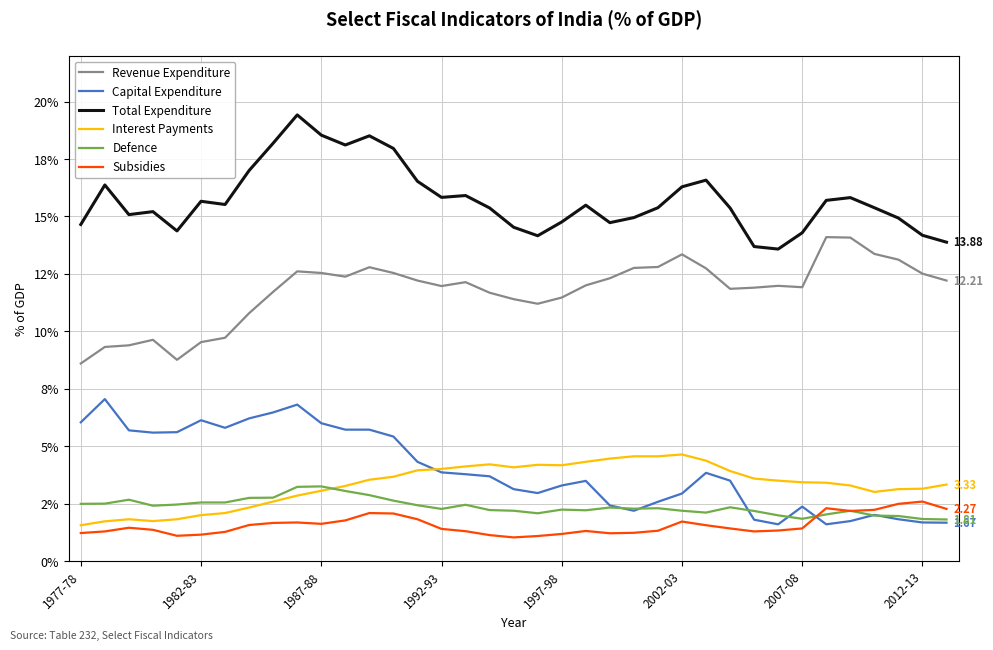

Does the chart have visible grid lines?

Yes